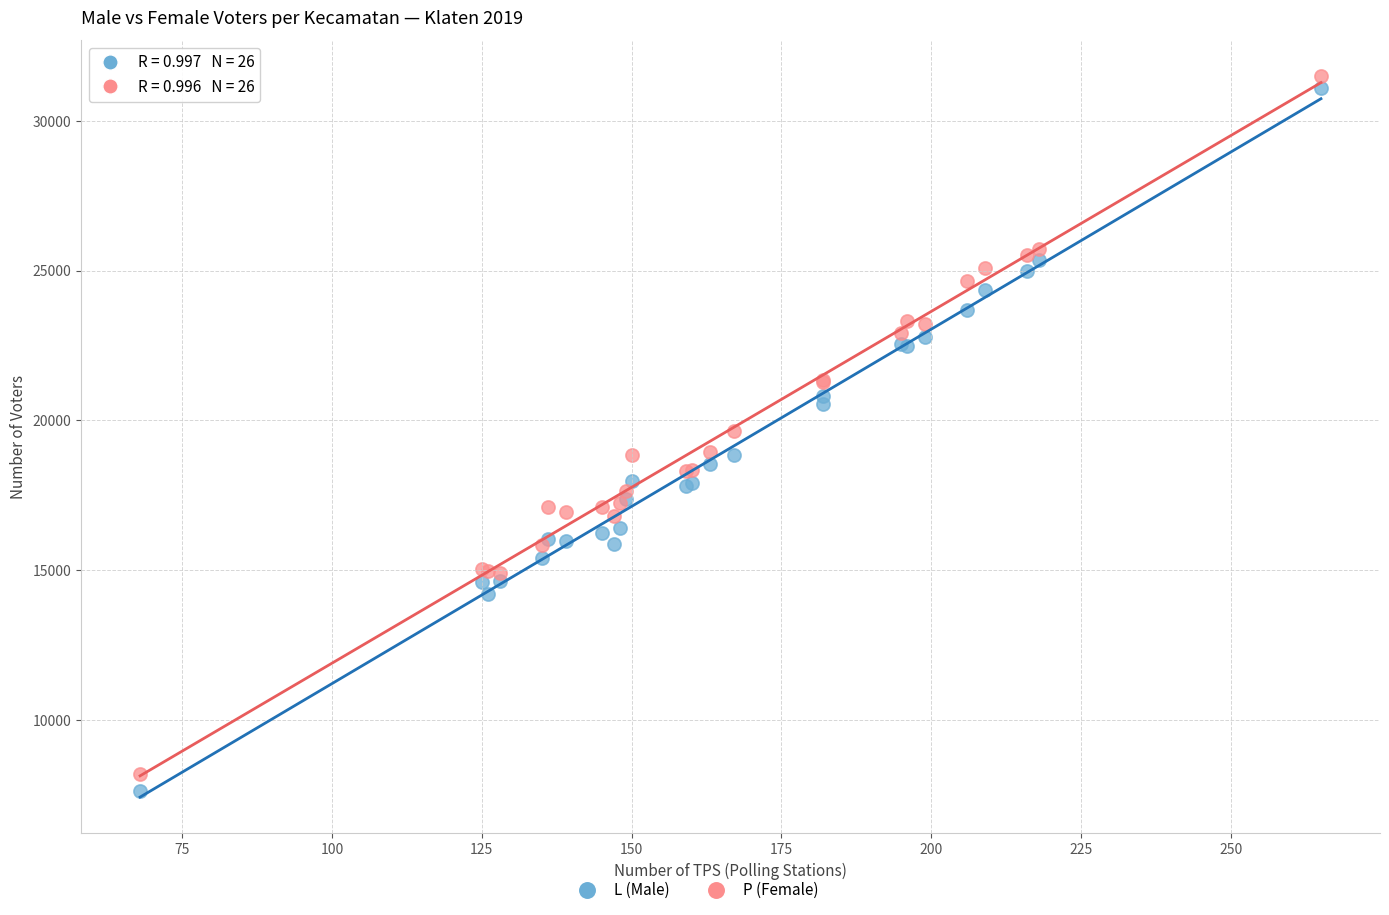

Which series has the largest Y range (max minus min)?

L (Male)